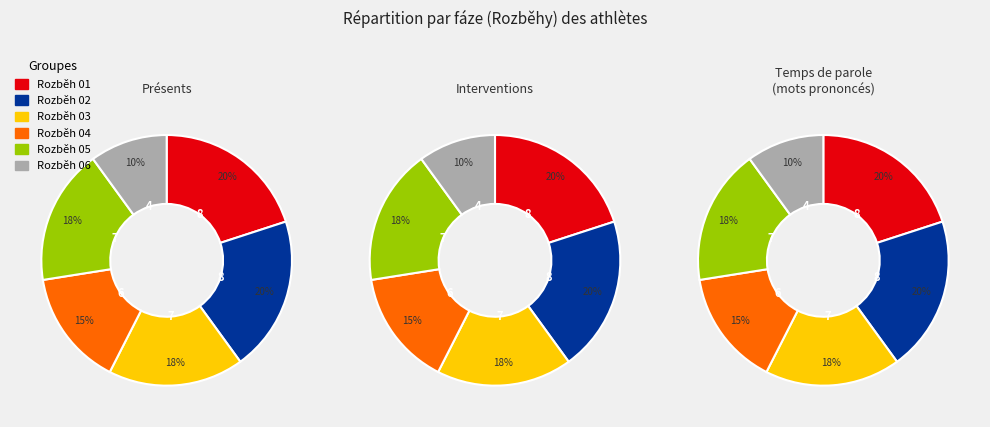

Rank the categories by value from highest to lowest.

Rozběh 01, Rozběh 02, Rozběh 03, Rozběh 05, Rozběh 04, Rozběh 06